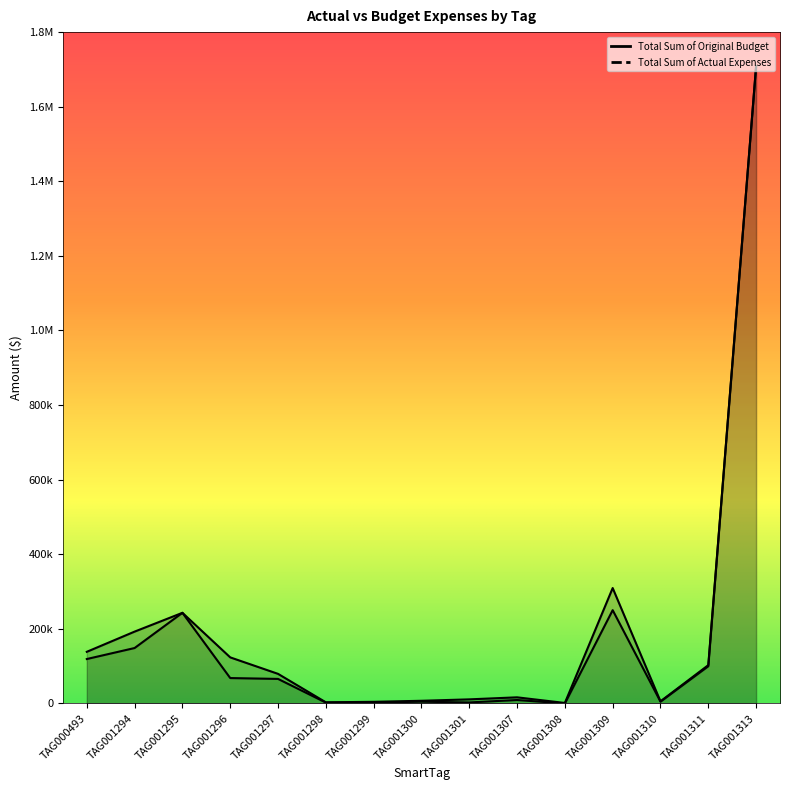

Between TAG001301 and TAG001313, which is larger?

TAG001313